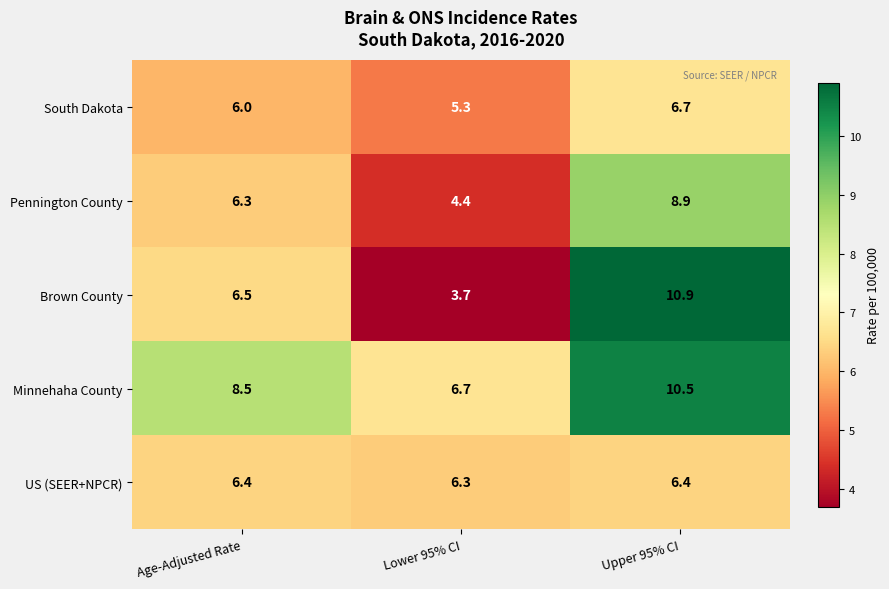

Reading left to right, extract all data points from this chart.

South Dakota: Age-Adjusted Rate=6.0	Lower 95% CI=5.3	Upper 95% CI=6.7
Pennington County: Age-Adjusted Rate=6.3	Lower 95% CI=4.4	Upper 95% CI=8.9
Brown County: Age-Adjusted Rate=6.5	Lower 95% CI=3.7	Upper 95% CI=10.9
Minnehaha County: Age-Adjusted Rate=8.5	Lower 95% CI=6.7	Upper 95% CI=10.5
US (SEER+NPCR): Age-Adjusted Rate=6.4	Lower 95% CI=6.3	Upper 95% CI=6.4